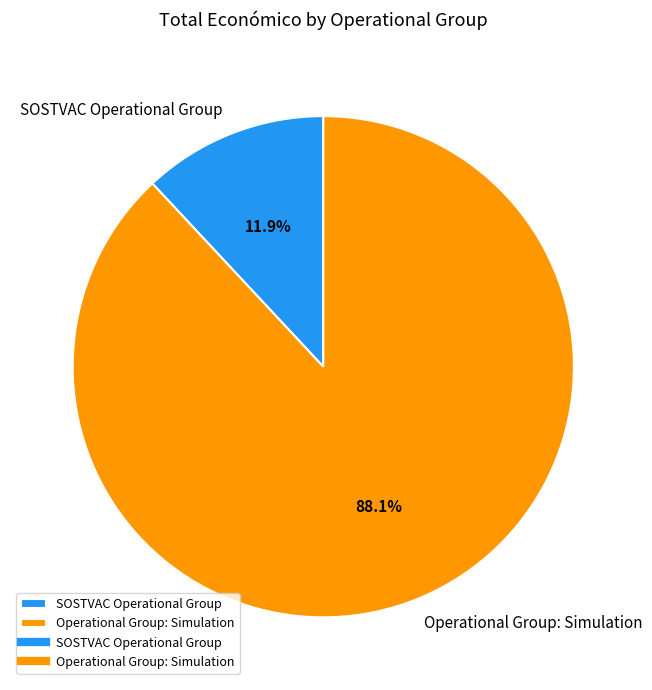

Is there a majority slice in this chart?

Yes